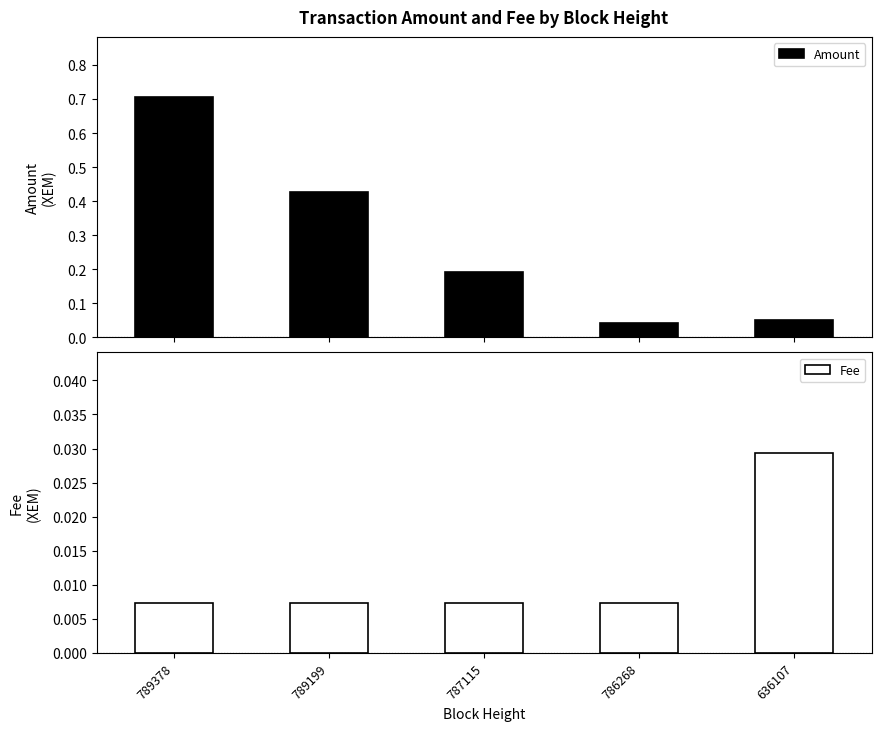

Rank the categories by Amount value from highest to lowest.

789378, 789199, 787115, 636107, 786268